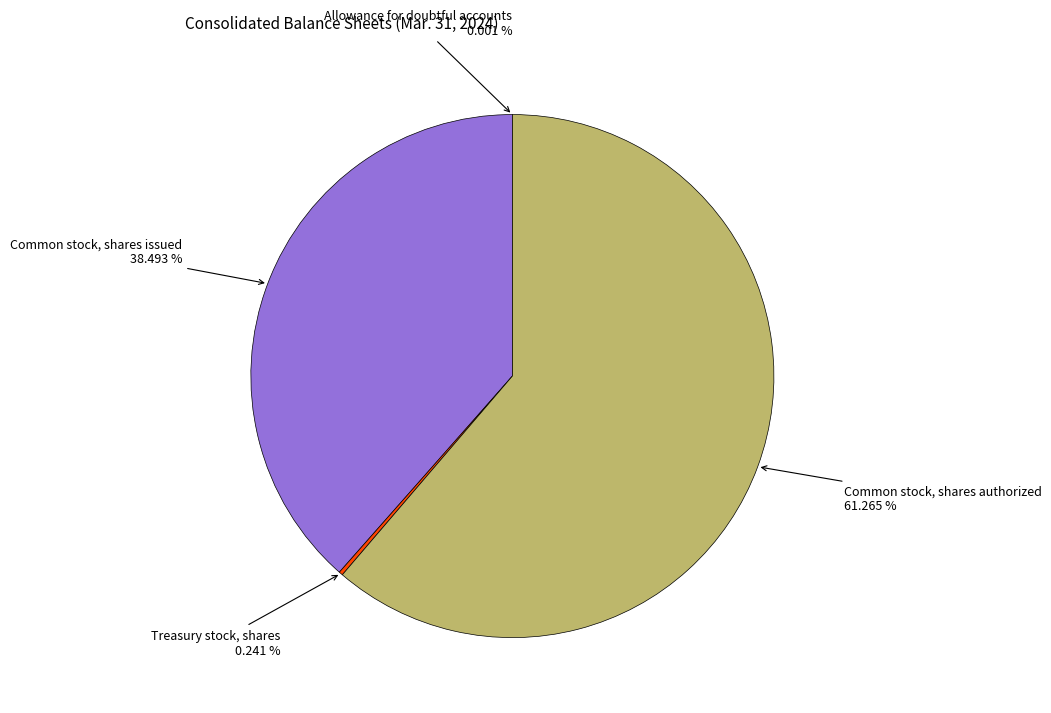

To the nearest percent, what is the average slice percentage?

25%